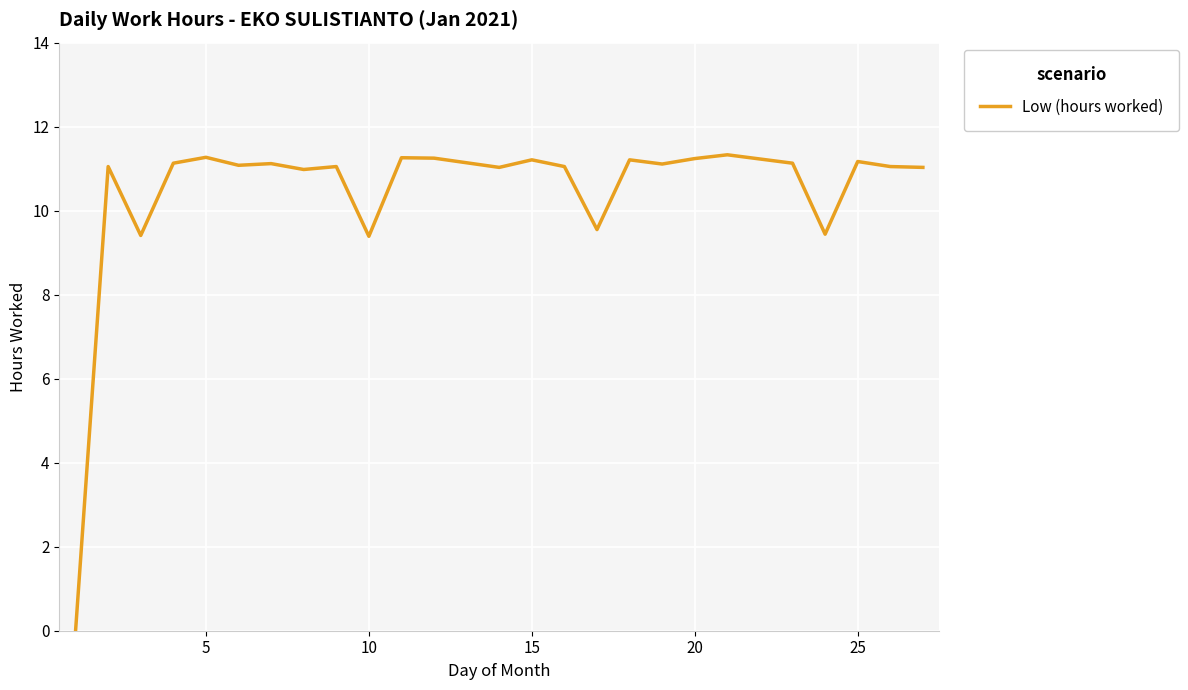

What is the difference between the maximum and minimum values?

11.3